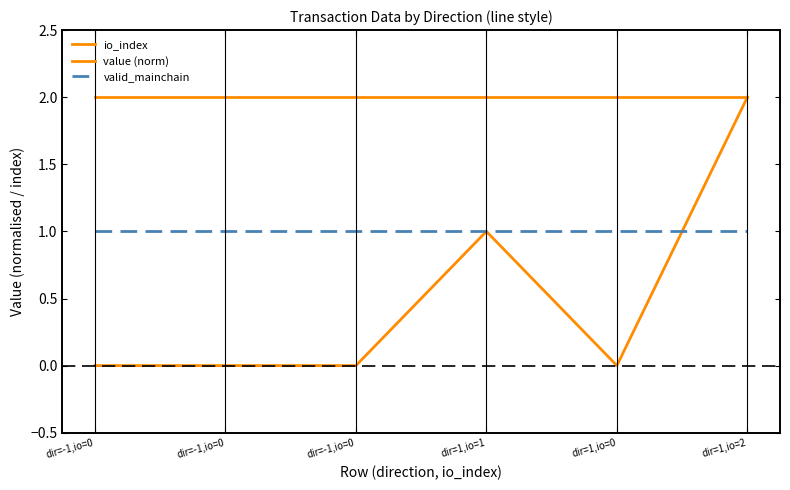

Reading left to right, list all the values displayed in this chart.

io_index: 0	0	0	1	0	2
value (norm): 2	2	2	2	2	2
valid_mainchain: 1	1	1	1	1	1